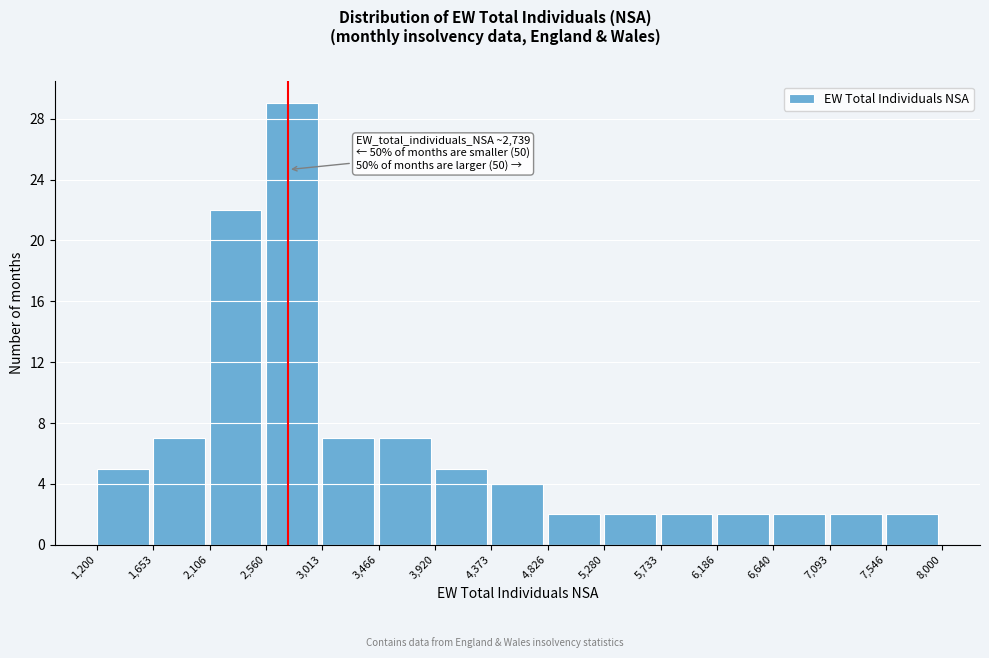

Which range on the x-axis has the tallest bar?

2,560 to 3,013